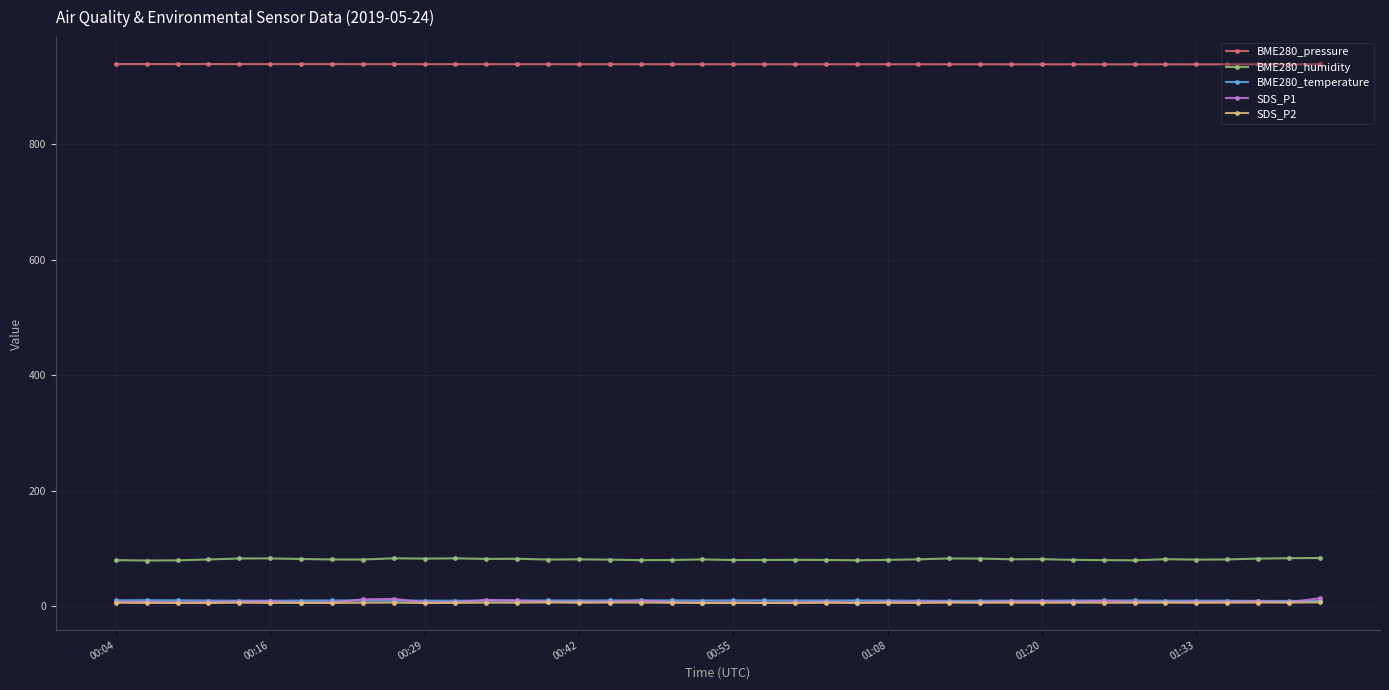

What is the value of the BME280_pressure point at the 9th from the left?

938.2